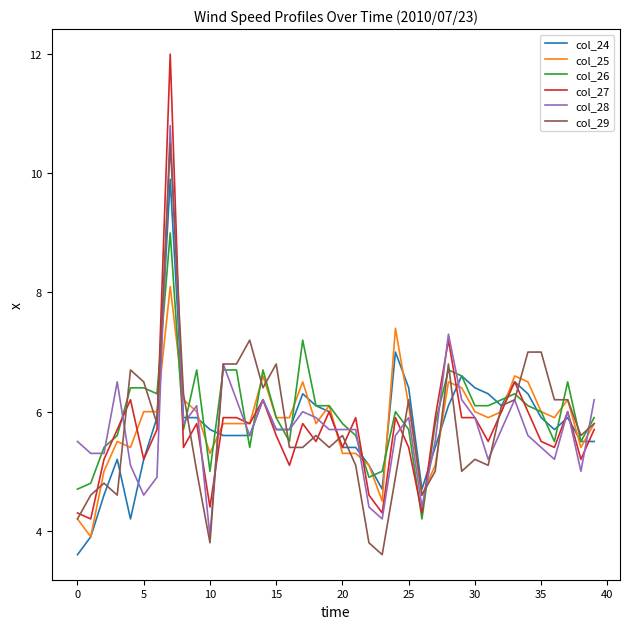

Reading left to right, extract all data points from this chart.

col_24: 3.6	3.9	4.6	5.2	4.2	5.2	5.9	9.9	5.9	5.9	5.7	5.6	5.6	5.6	6.2	5.7	5.7	6.3	6.1	6.0	5.4	5.4	5.1	4.7	7.0	6.4	4.7	5.4	6.1	6.6	6.4	6.3	6.1	6.5	6.3	5.9	5.7	5.9	5.5	5.5
col_25: 4.2	3.9	5.0	5.5	5.4	6.0	6.0	8.1	6.2	6.0	5.3	5.8	5.8	5.8	6.6	5.9	5.9	6.5	5.8	6.1	5.3	5.3	5.1	4.5	7.4	6.1	4.6	5.1	6.5	6.4	6.0	5.9	6.0	6.6	6.5	6.0	5.9	6.2	5.4	5.8
col_26: 4.7	4.8	5.4	5.6	6.4	6.4	6.3	9.0	5.7	6.7	5.0	6.7	6.7	5.4	6.7	5.9	5.5	7.2	6.1	6.1	5.8	5.6	4.9	5.0	6.0	5.7	4.2	5.8	6.7	6.6	6.1	6.1	6.2	6.3	6.1	6.0	5.5	6.5	5.5	5.9
col_27: 4.3	4.2	5.2	5.7	6.2	5.2	5.7	12.0	5.4	5.8	4.4	5.9	5.9	5.8	6.2	5.6	5.1	5.8	5.5	6.0	5.4	5.9	4.6	4.3	5.9	5.4	4.3	5.9	7.2	5.9	5.9	5.5	6.0	6.5	6.0	5.5	5.4	6.0	5.2	5.7
col_28: 5.5	5.3	5.3	6.5	5.1	4.6	4.9	10.8	5.8	6.1	3.9	6.8	6.2	5.6	6.2	5.7	5.7	6.0	5.9	5.7	5.7	5.7	4.4	4.2	5.6	5.9	4.4	5.5	7.3	6.2	5.9	5.2	5.7	6.2	5.6	5.4	5.2	6.0	5.0	6.2
col_29: 4.2	4.6	4.8	4.6	6.7	6.5	5.8	10.5	6.3	5.0	3.8	6.8	6.8	7.2	6.4	6.8	5.4	5.4	5.6	5.4	5.6	5.1	3.8	3.6	4.9	6.2	4.6	5.0	6.8	5.0	5.2	5.1	6.1	6.2	7.0	7.0	6.2	6.2	5.6	5.8